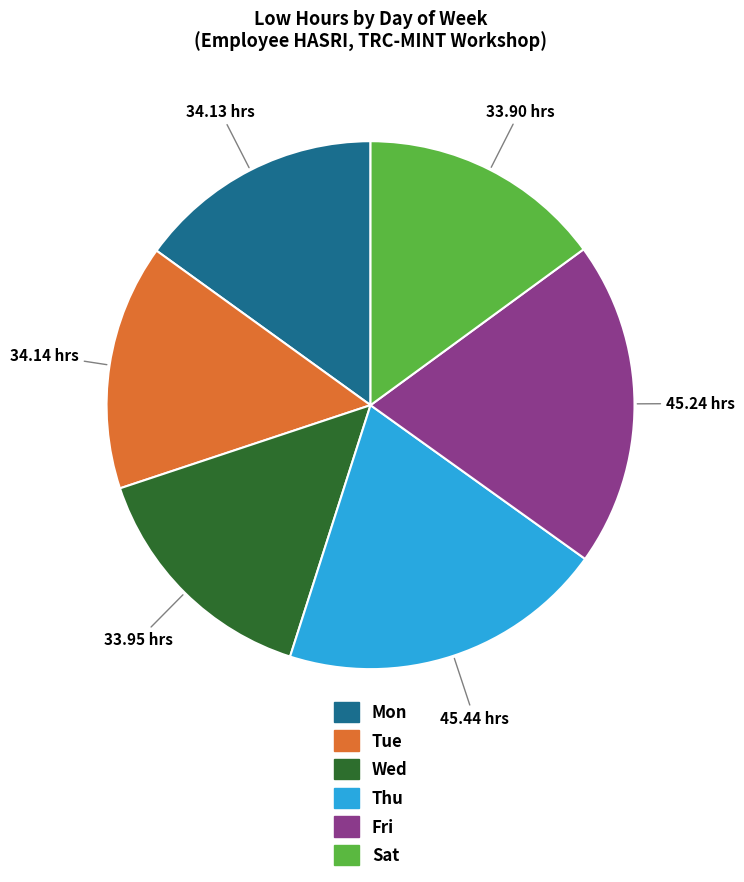

Is there a majority slice in this chart?

No